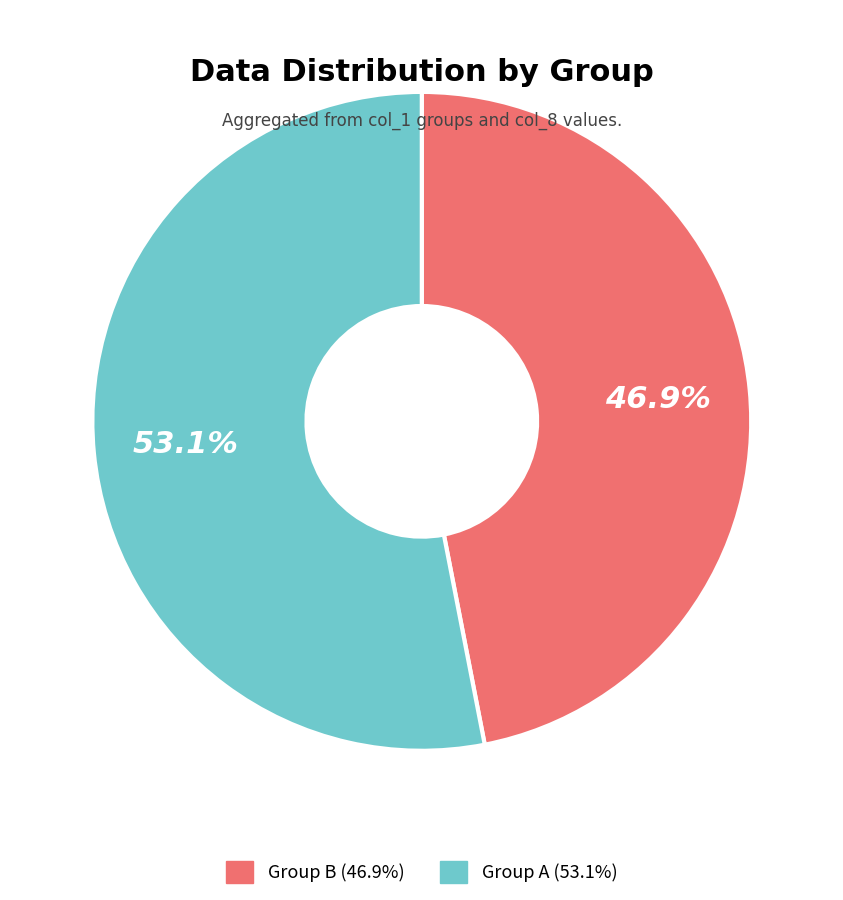

Does Group B (46.9%) represent more than half of the total?

No